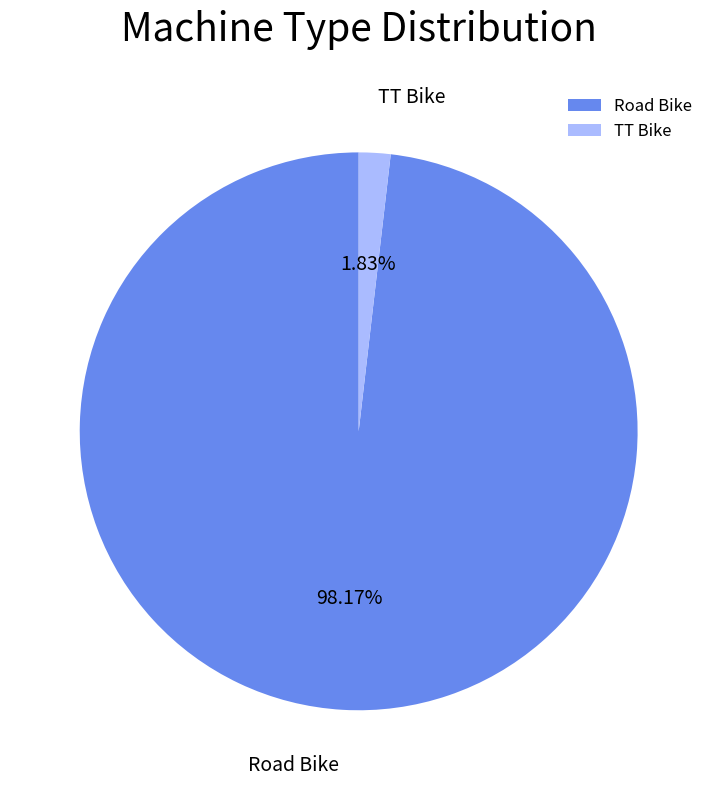

How many slices are in this pie chart?

2